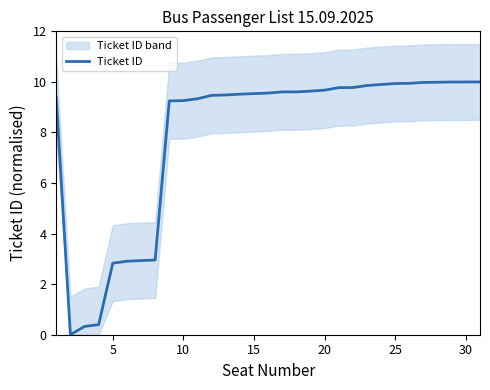

Is it true that Ticket ID equals 17.9 at 25?

False